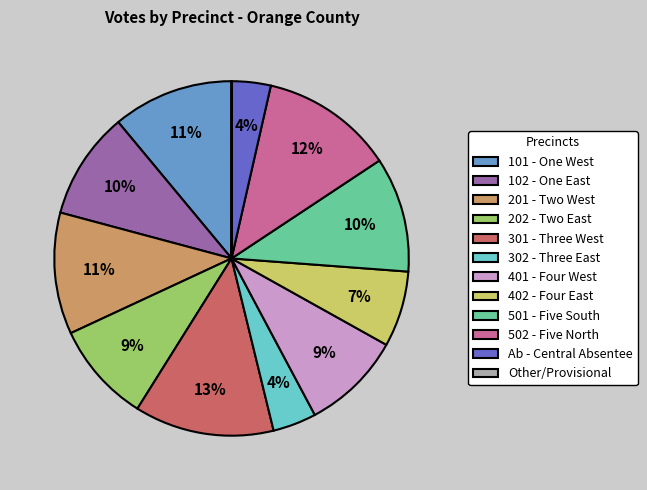

True or false: 301 - Three West accounts for 13% of the total.

True